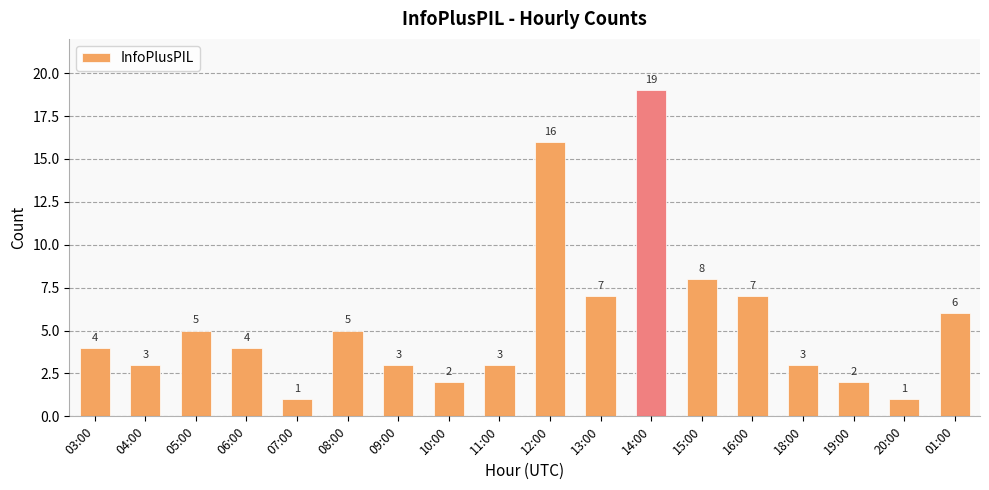

How many bars are there in total?

18